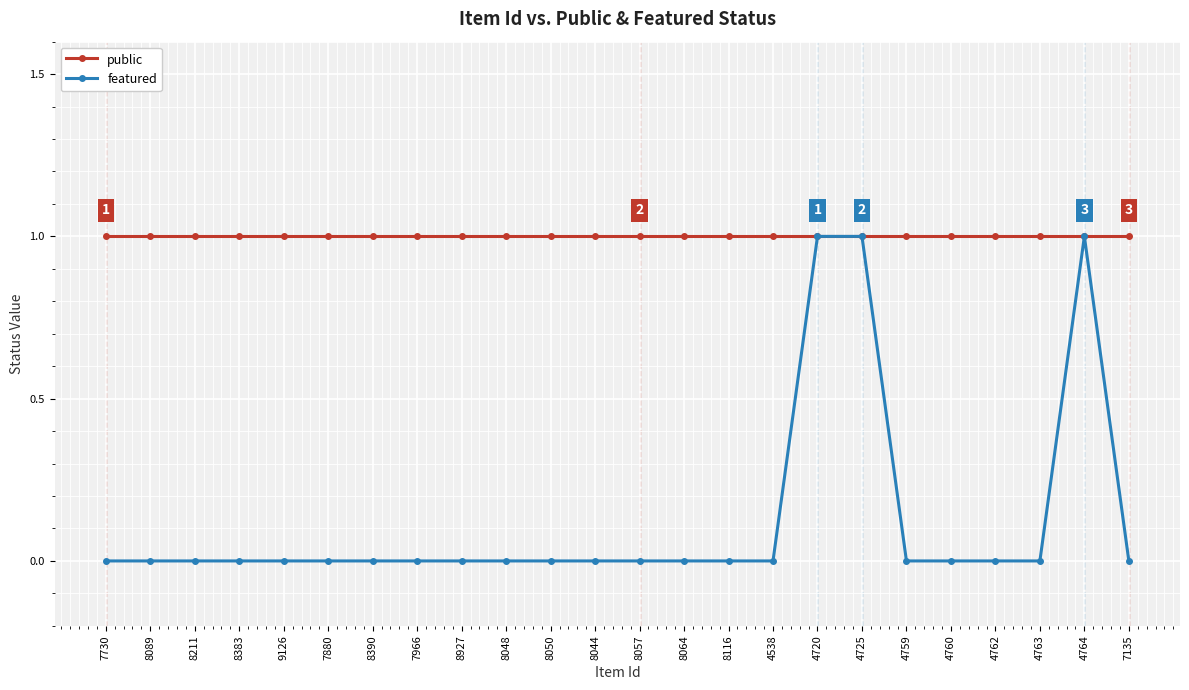

Does the chart display data point markers on the line(s)?

Yes